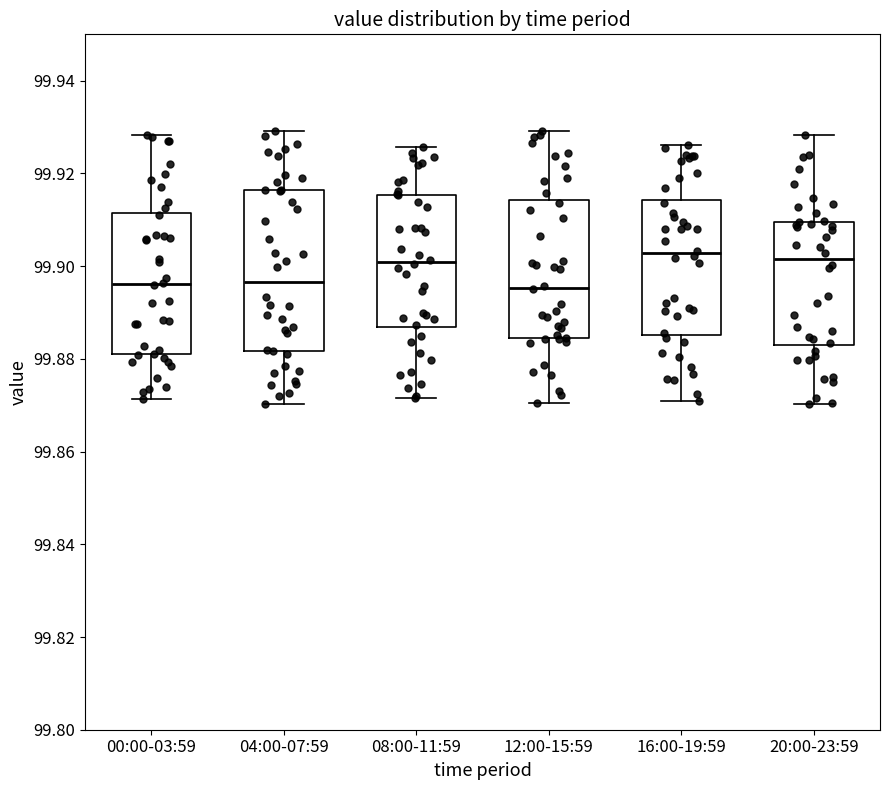

Reading left to right, transcribe this box plot: for each box, give where its median line is, the range the box spans, and where its two whiskers end, as read against the y-axis. The values are not printed on the chart, so give them approximately, as read against the axis.

00:00-03:59: median 99.896, box 99.880 to 99.912, whiskers 99.872 to 99.928
04:00-07:59: median 99.896, box 99.882 to 99.916, whiskers 99.870 to 99.930
08:00-11:59: median 99.900, box 99.886 to 99.916, whiskers 99.872 to 99.926
12:00-15:59: median 99.896, box 99.884 to 99.914, whiskers 99.870 to 99.930
16:00-19:59: median 99.902, box 99.886 to 99.914, whiskers 99.870 to 99.926
20:00-23:59: median 99.902, box 99.884 to 99.910, whiskers 99.870 to 99.928